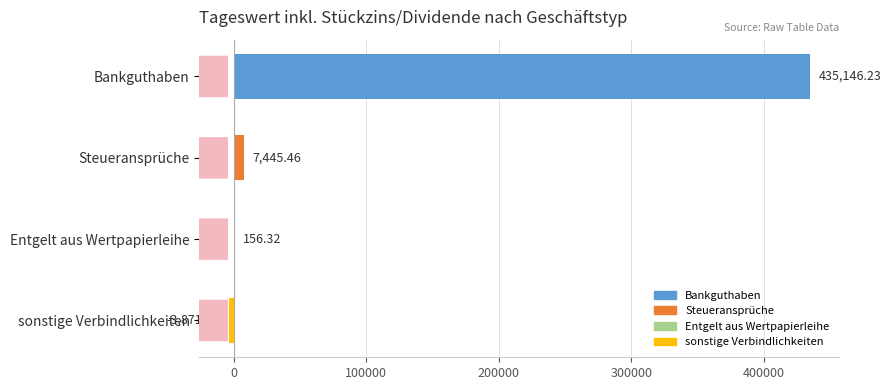

At which label is the value closest to 215637?

Steueransprüche